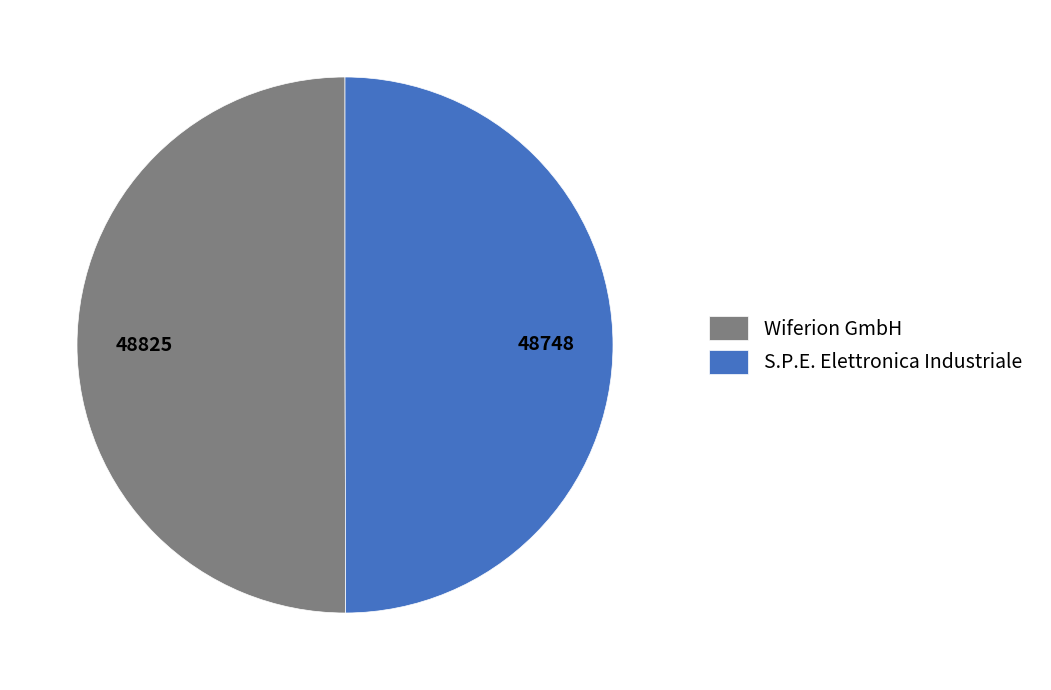

True or false: Wiferion GmbH accounts for 50% of the total.

True